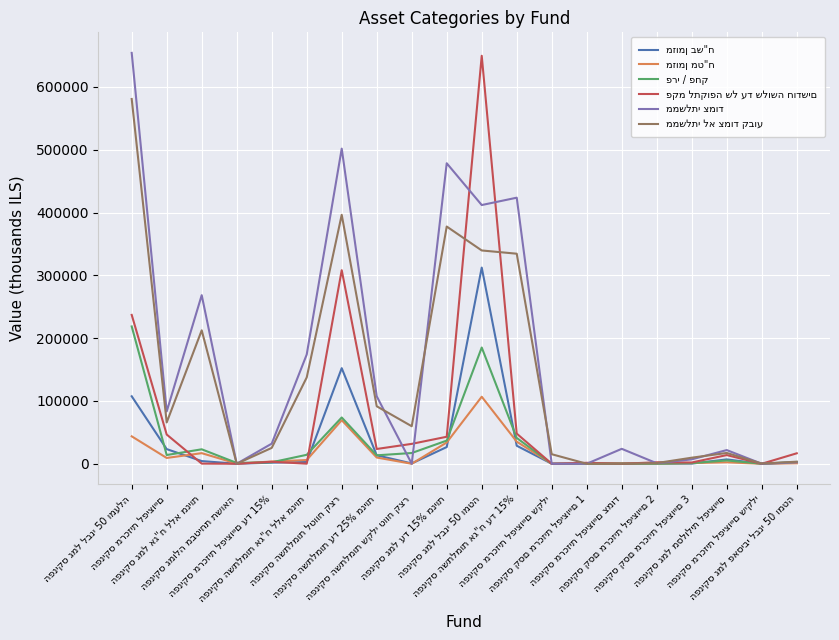

What is the maximum value shown in the chart?

654280.0